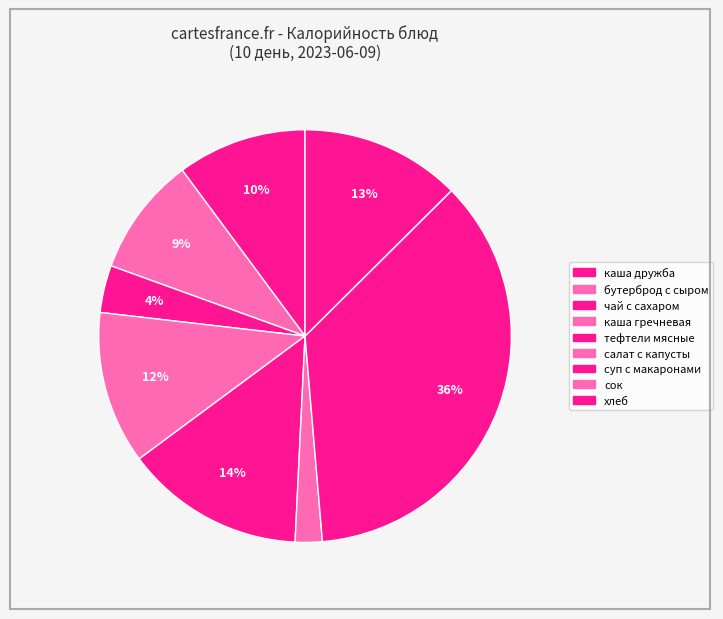

To the nearest percent, what is the combined percentage of суп с макаронами and каша гречневая?

48%